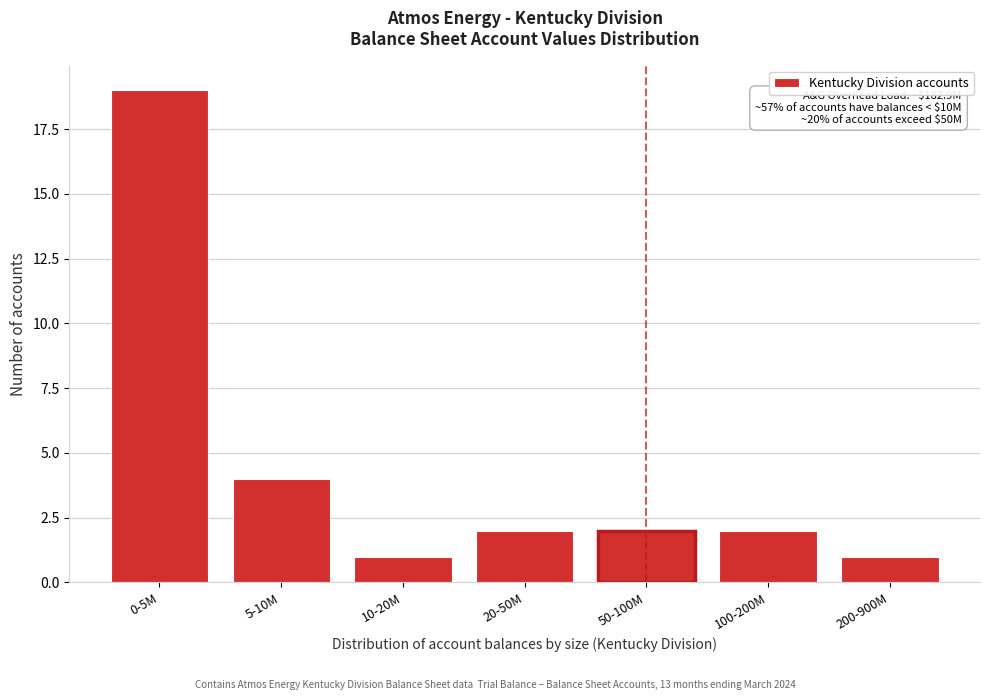

Reading left to right, transcribe all the data shown in this chart.

0-5M=19	5-10M=4	10-20M=1	20-50M=2	50-100M=2	100-200M=2	200-900M=1